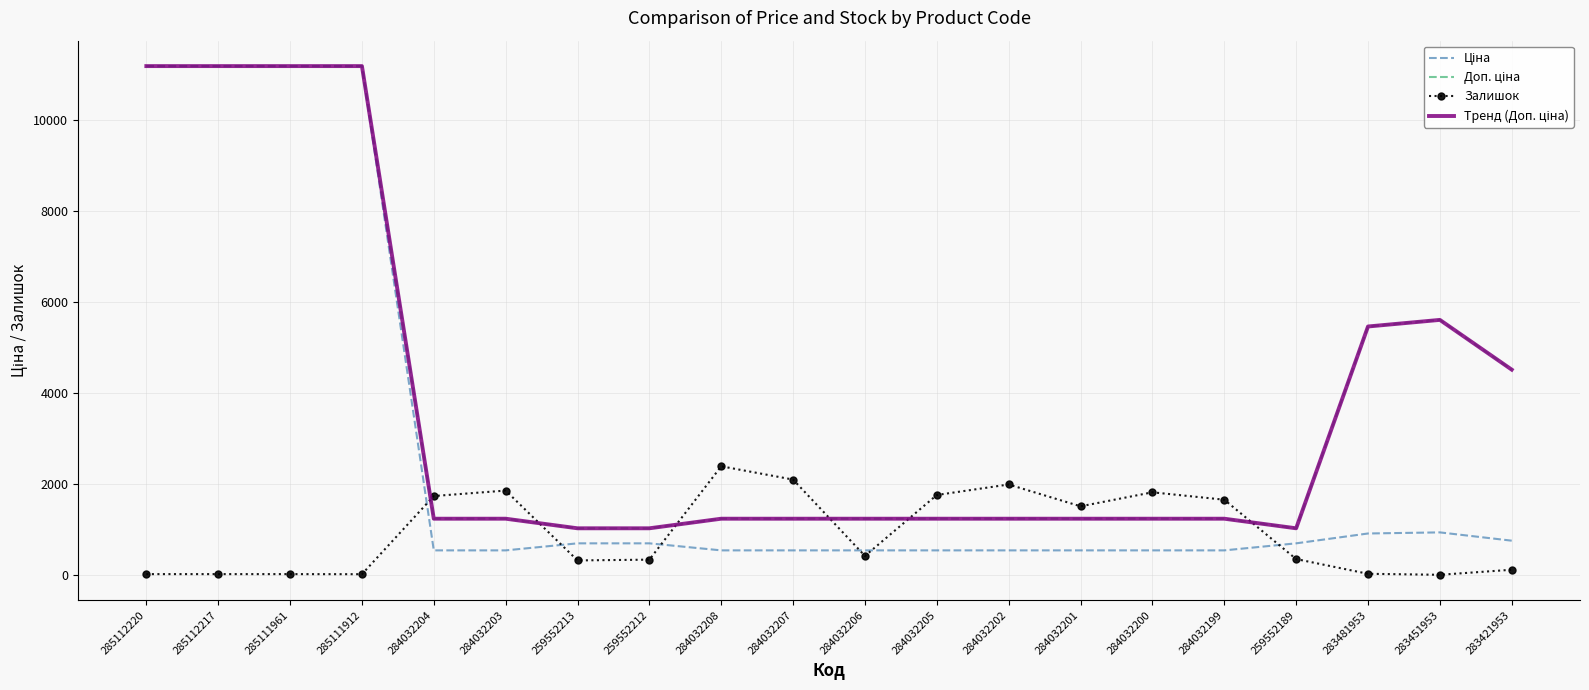

What is the difference between the Доп. ціна values at 283451953 and 285112220?

5580.9